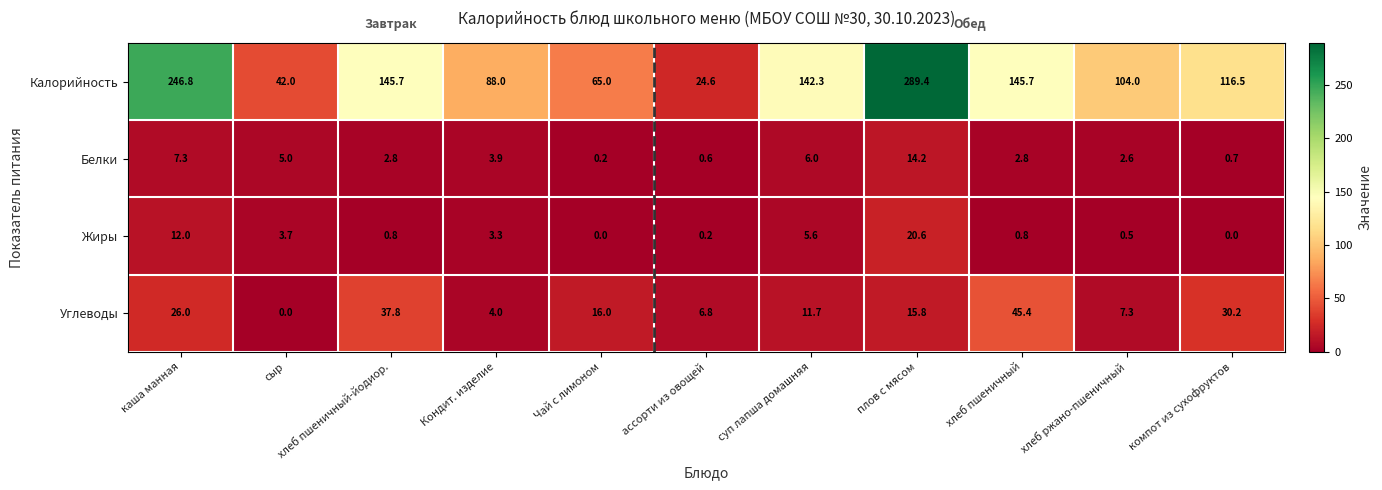

Which series changed the most between суп лапша домашняя and хлеб ржано-пшеничный?

Калорийность